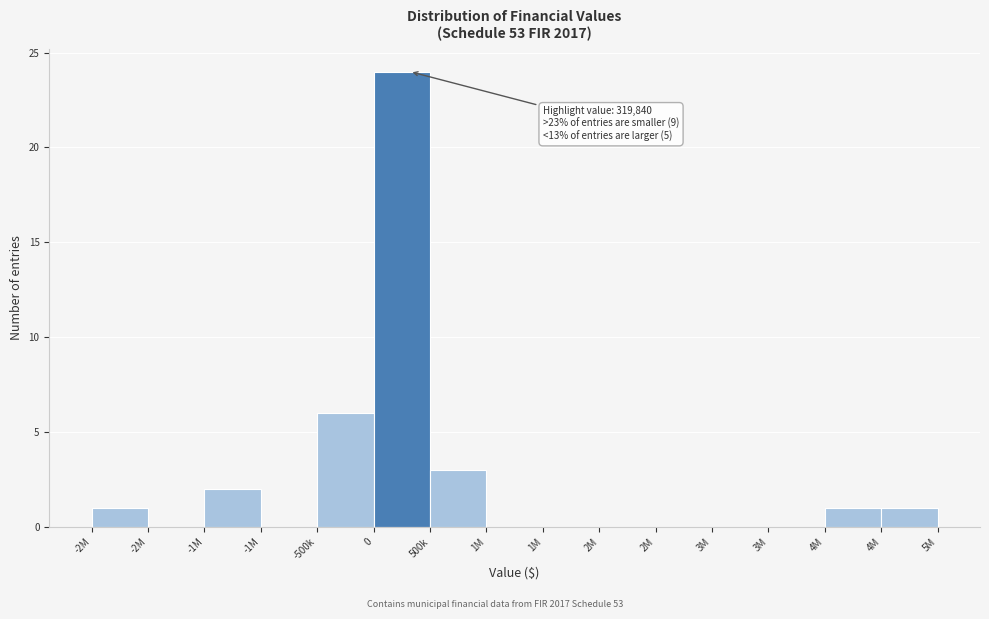

How many series are shown in this chart?

1